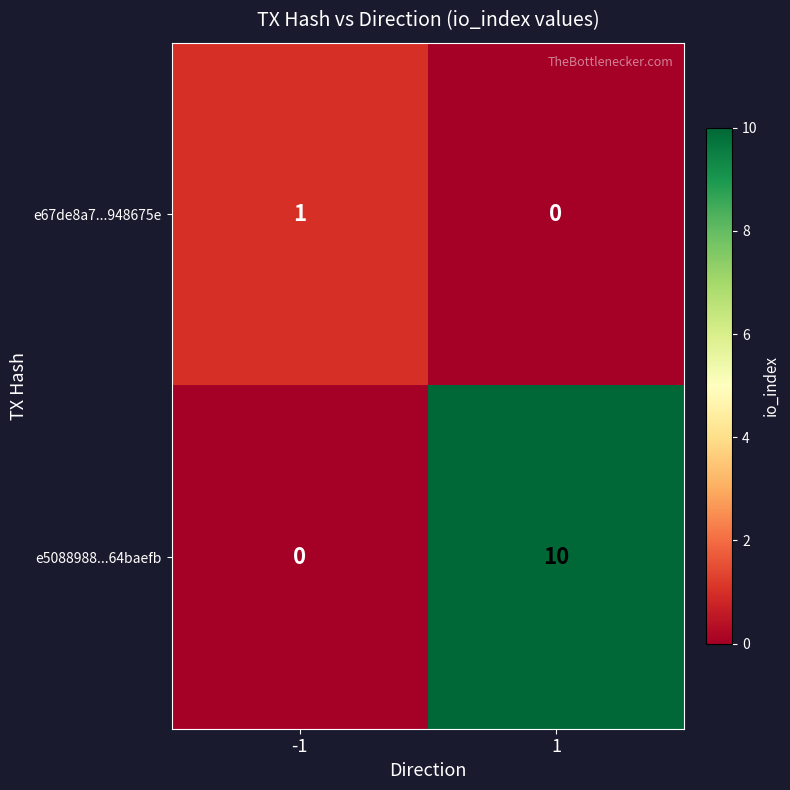

Reading left to right, transcribe all the data shown in this chart.

e67de8a7...948675e: -1=1	1=0
e5088988...64baefb: -1=0	1=10